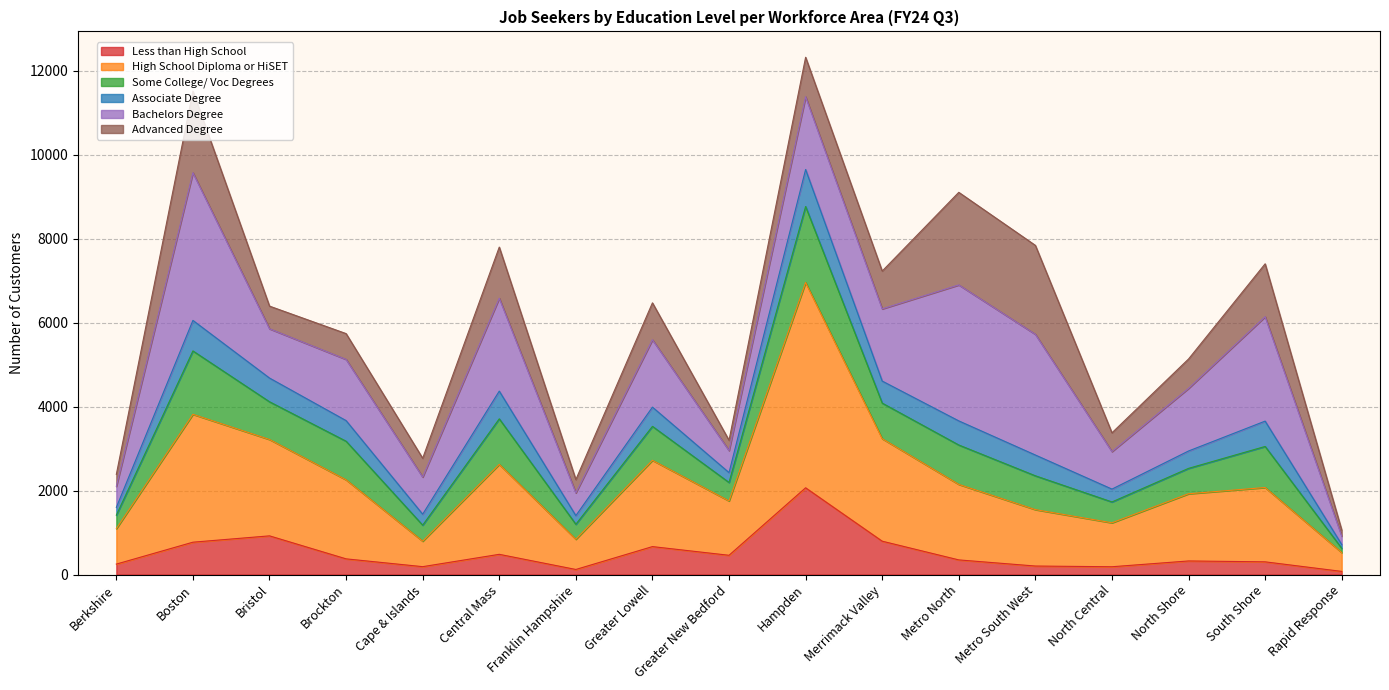

The value of Less than High School at North Central is 186. True or false?

True